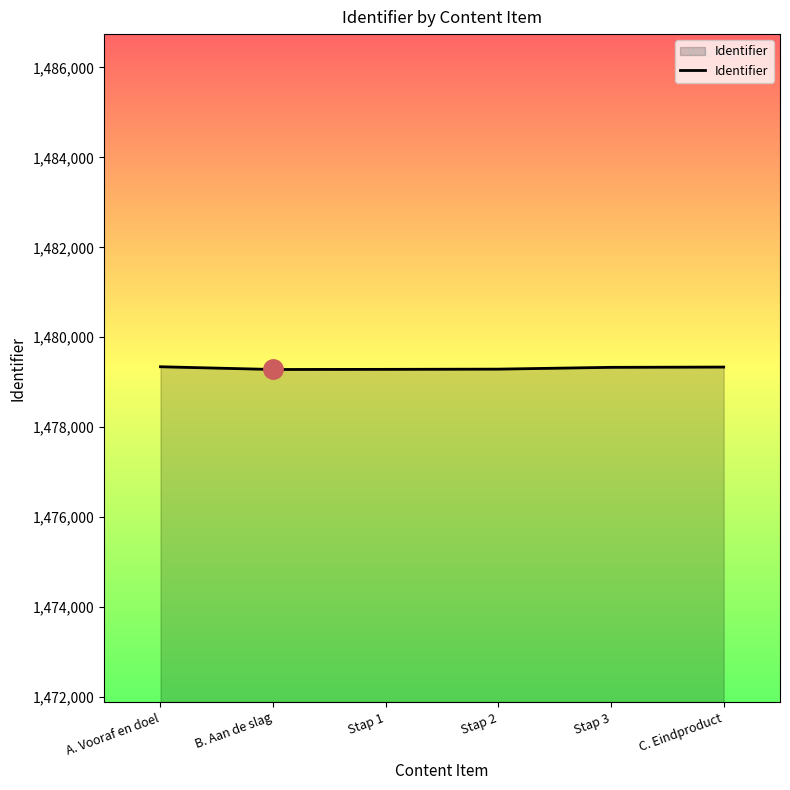

Approximately how many times larger is the value at A. Vooraf en doel compared to B. Aan de slag?

1.0